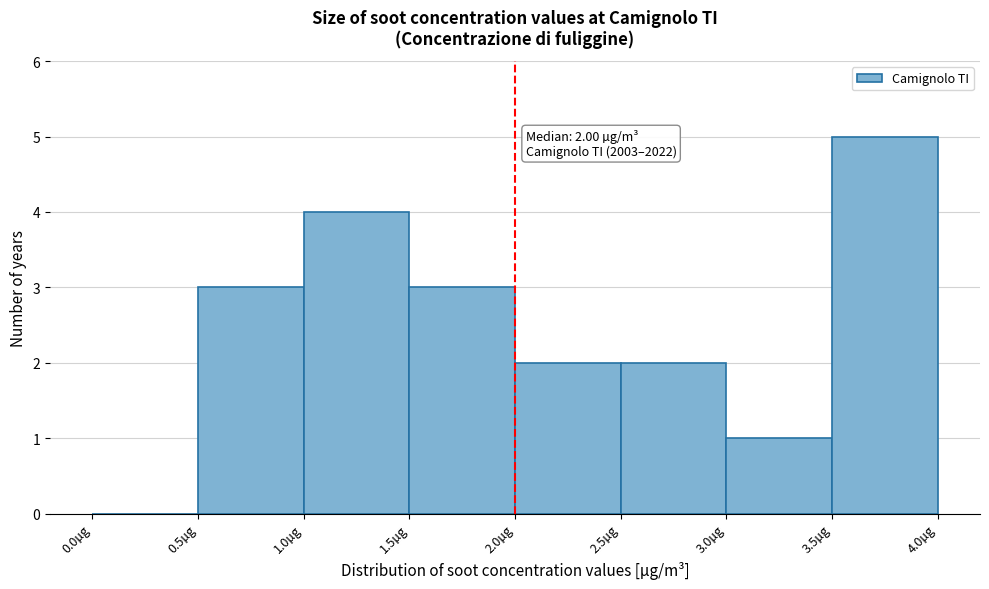

Which range on the x-axis has the tallest bar?

3.5 to 4.0